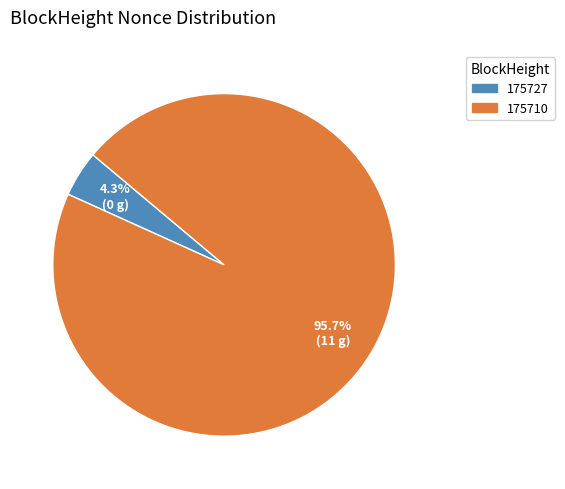

To the nearest percent, what is the combined percentage of 175710 and 175727?

100%